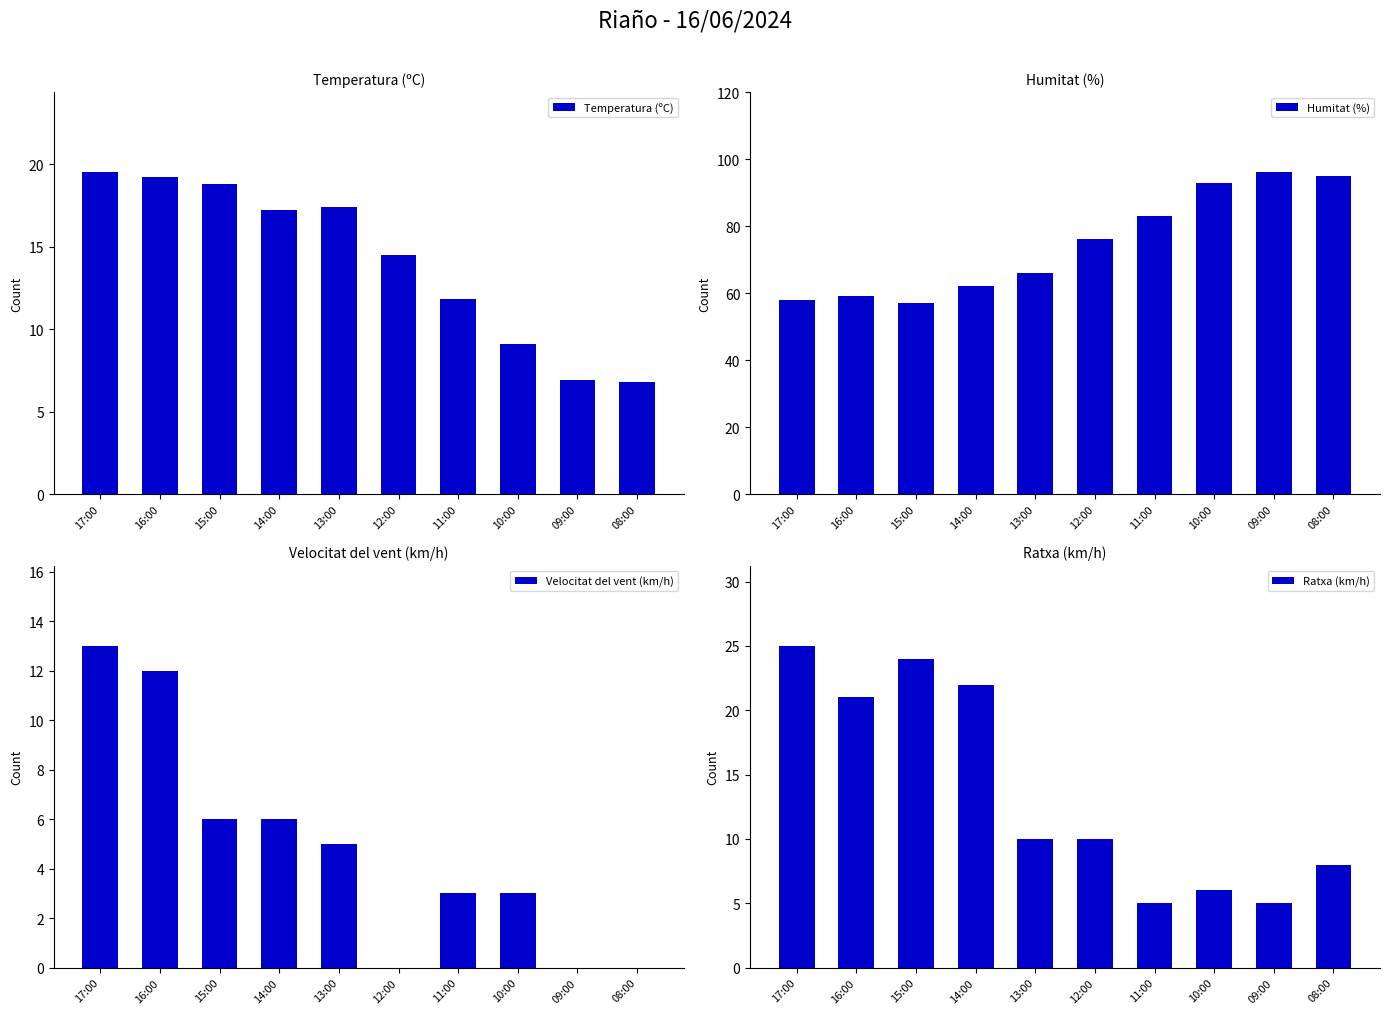

Reading left to right, transcribe all the data shown in this chart.

Temperatura (ºC): 17:00=19.5	16:00=19.2	15:00=18.8	14:00=17.2	13:00=17.4	12:00=14.5	11:00=11.8	10:00=9.1	09:00=6.9	08:00=6.8
Humitat (%): 17:00=58.0	16:00=59.0	15:00=57.0	14:00=62.0	13:00=66.0	12:00=76.0	11:00=83.0	10:00=93.0	09:00=96.0	08:00=95.0
Velocitat del vent (km/h): 17:00=13.0	16:00=12.0	15:00=6.0	14:00=6.0	13:00=5.0	12:00=0.0	11:00=3.0	10:00=3.0	09:00=0.0	08:00=0.0
Ratxa (km/h): 17:00=25.0	16:00=21.0	15:00=24.0	14:00=22.0	13:00=10.0	12:00=10.0	11:00=5.0	10:00=6.0	09:00=5.0	08:00=8.0